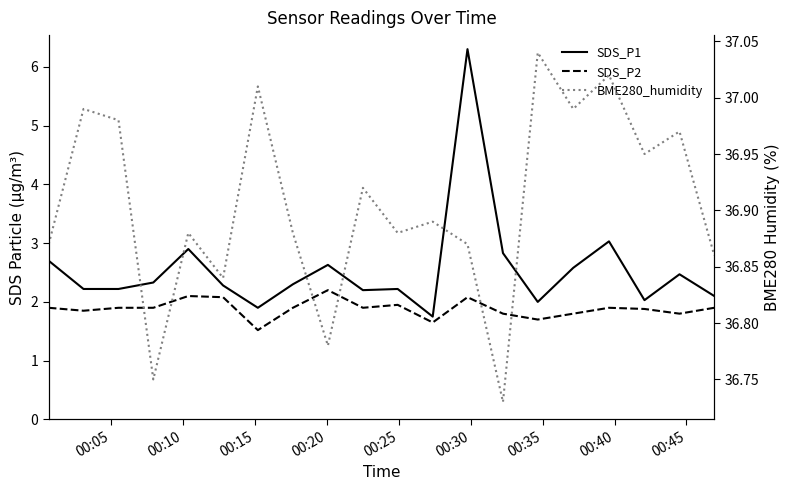

Which series has the largest range (max minus min)?

SDS_P1